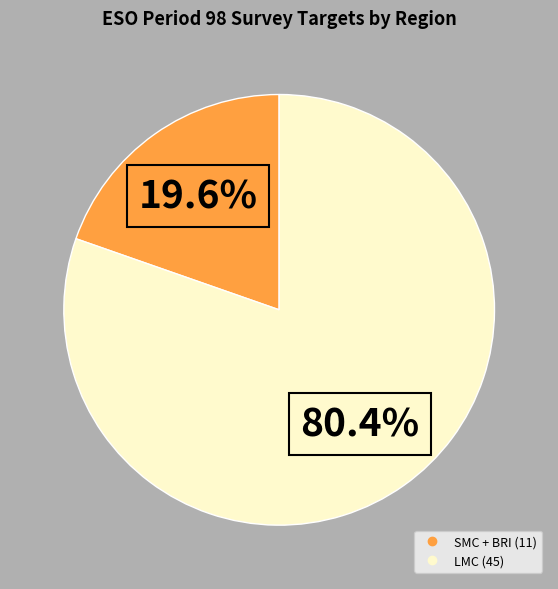

Is there a majority slice in this chart?

Yes